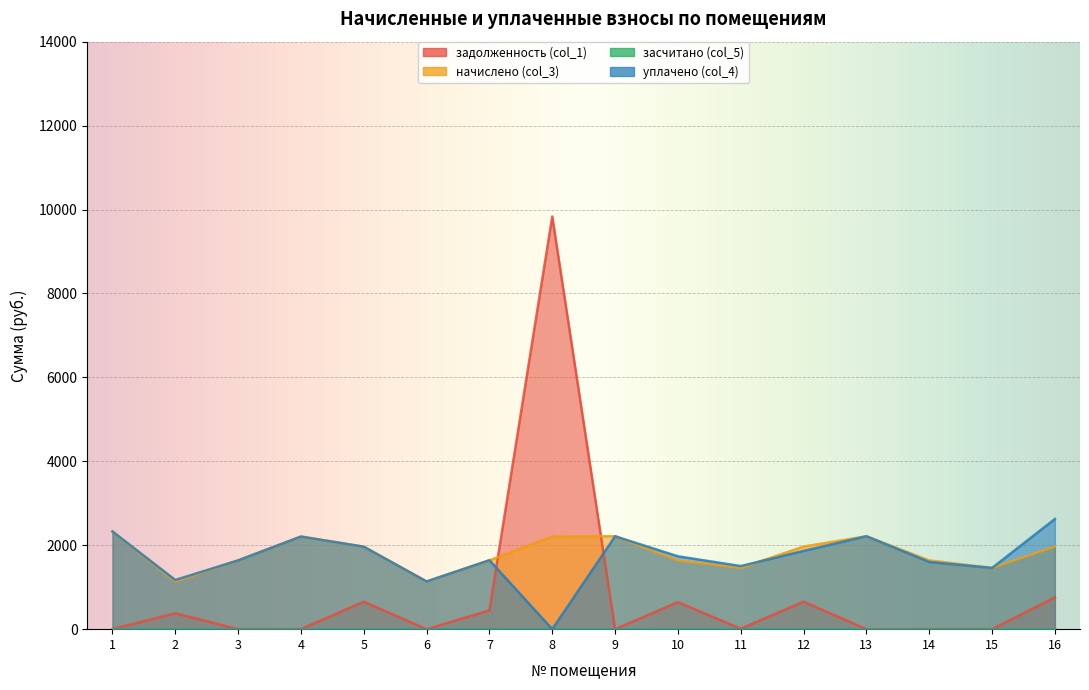

What is the highest value of the начислено (col_3) series?

2327.9